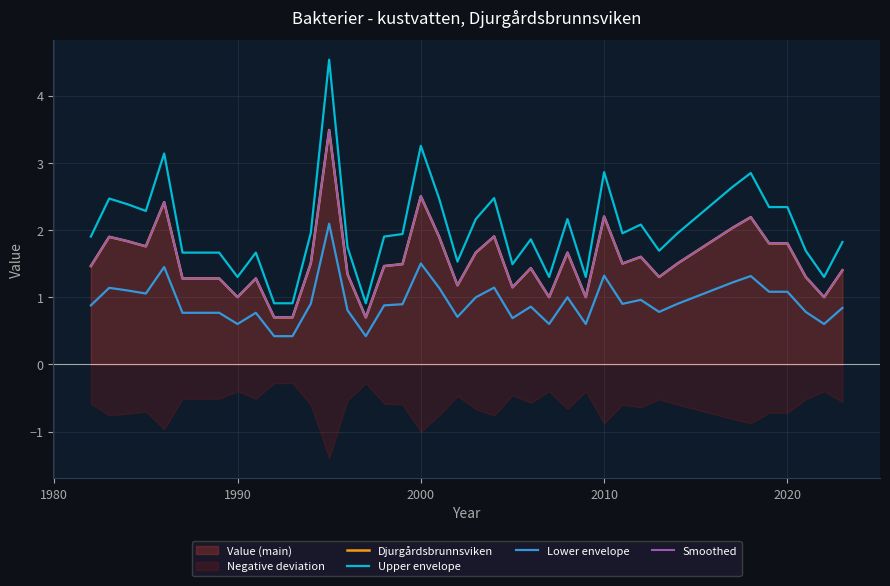

True or false: Smoothed has more than 2 interior local peaks.

True